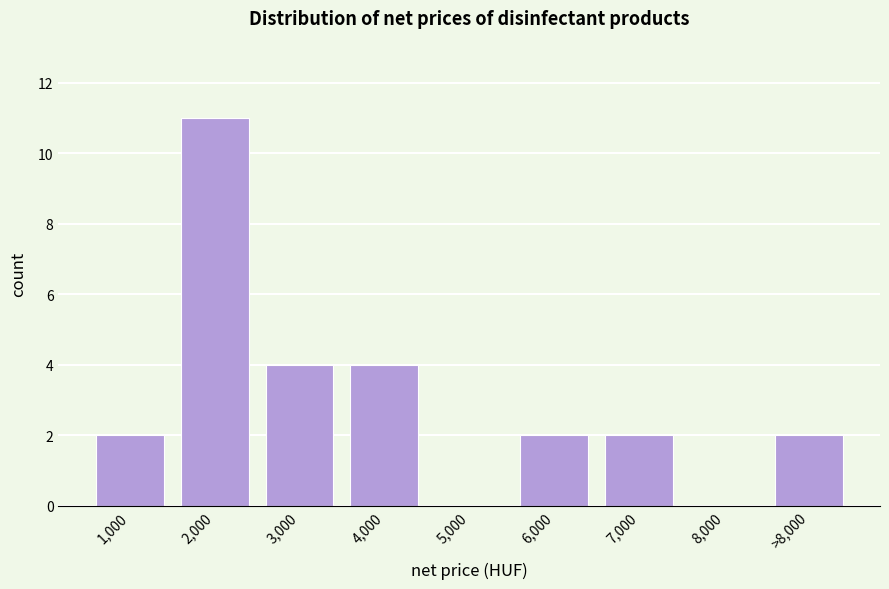

Reading left to right, what are all the values shown in this chart?

1,000=2	2,000=11	3,000=4	4,000=4	5,000=0	6,000=2	7,000=2	8,000=0	>8,000=2